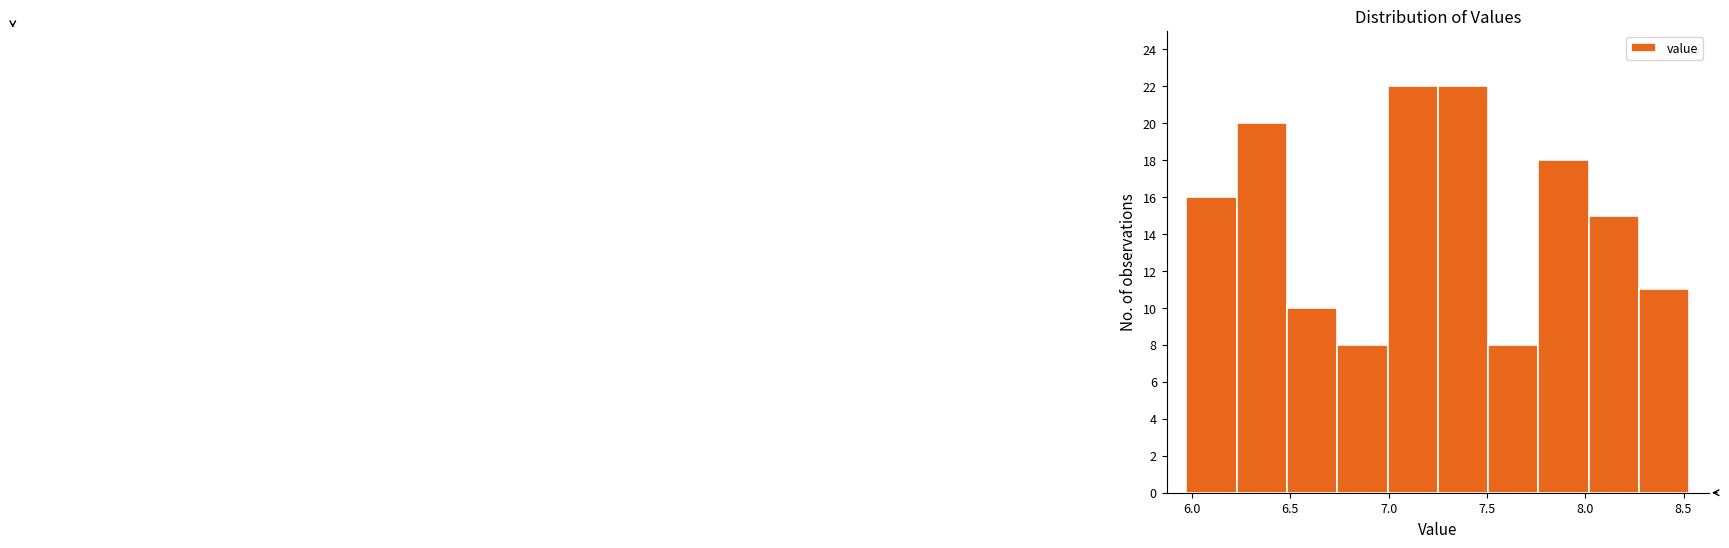

Reading left to right, list every bar in this chart as the range it spans on the x-axis followed by its height. Neither the bar edges nor the heights are printed on the chart, so give them approximately, as read against the axes.

5.95 to 6.25: 16
6.25 to 6.50: 20
6.50 to 6.75: 10
6.75 to 7.00: 8
7.00 to 7.25: 22
7.25 to 7.50: 22
7.50 to 7.75: 8
7.75 to 8.00: 18
8.00 to 8.25: 15
8.25 to 8.55: 11